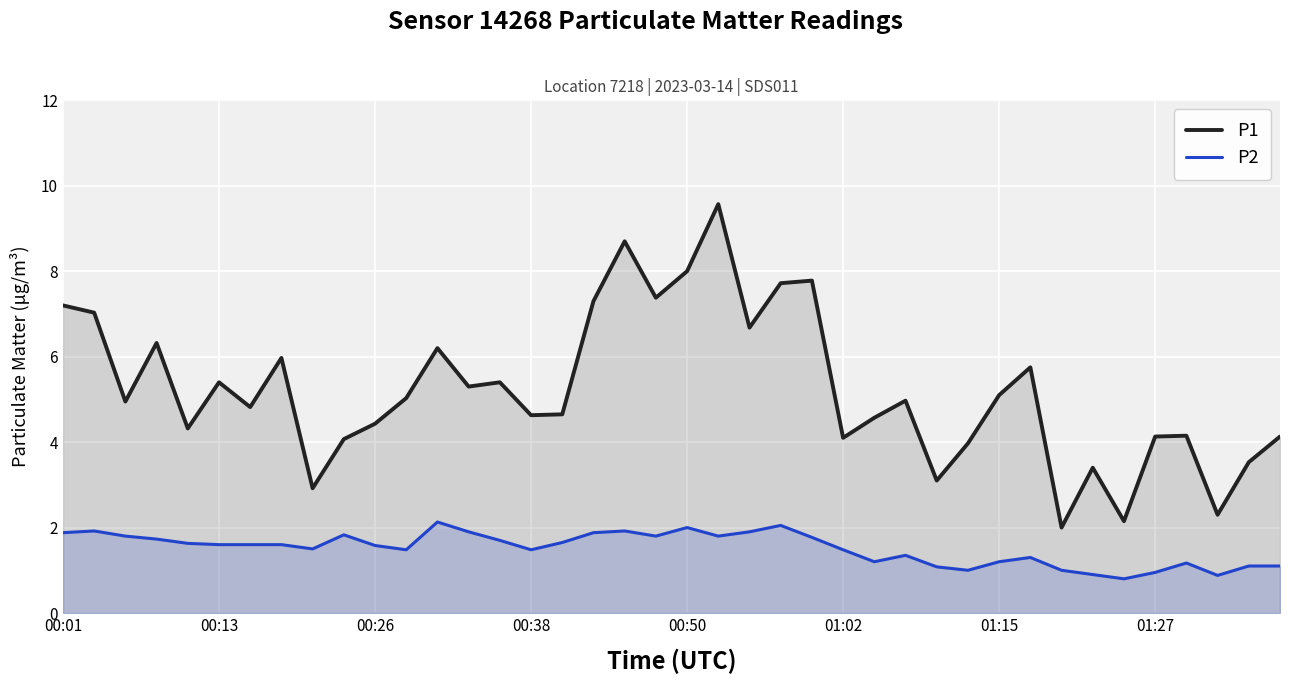

The value of P1 at 14 is 5.4. True or false?

True